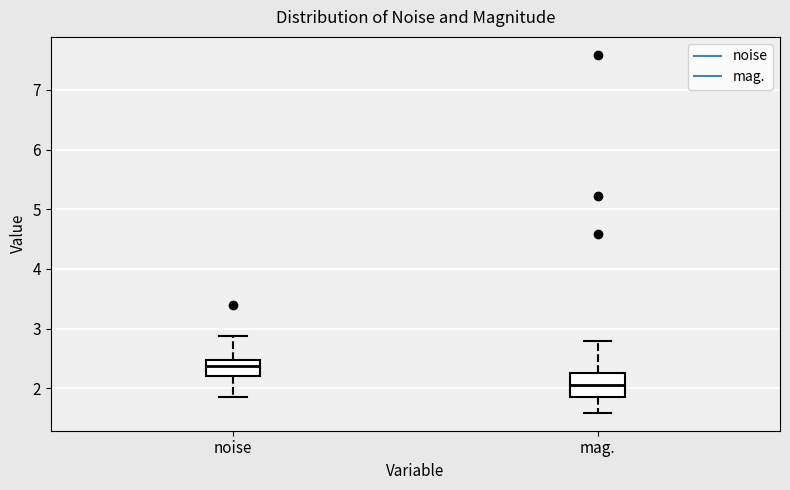

Reading left to right, read every box against the y-axis: the position of its median line, the range the box covers, and the ends of its whiskers. The values are not printed on the chart, so give them approximately, as read against the axis.

noise: median 2.4, box 2.2 to 2.5, whiskers 1.9 to 2.9
mag.: median 2.1, box 1.9 to 2.3, whiskers 1.6 to 2.8